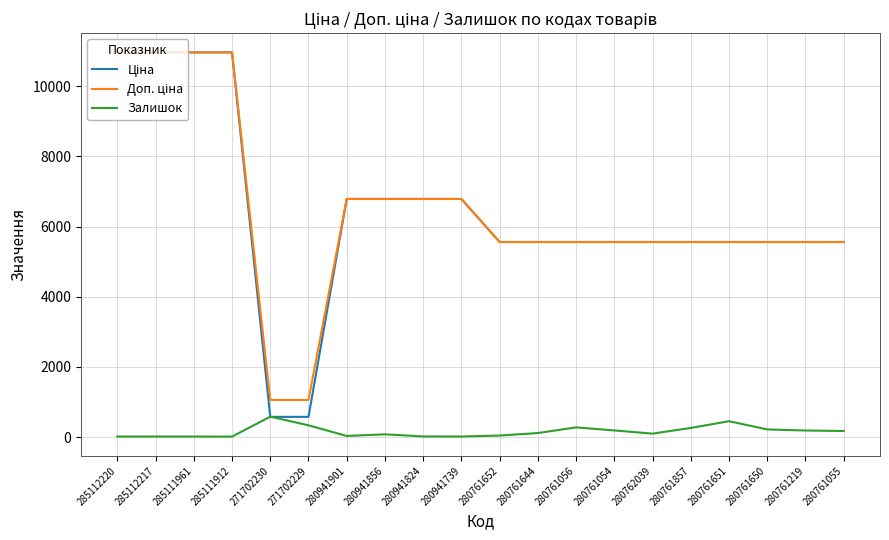

What is the total value across all series at 271702229?

1975.1